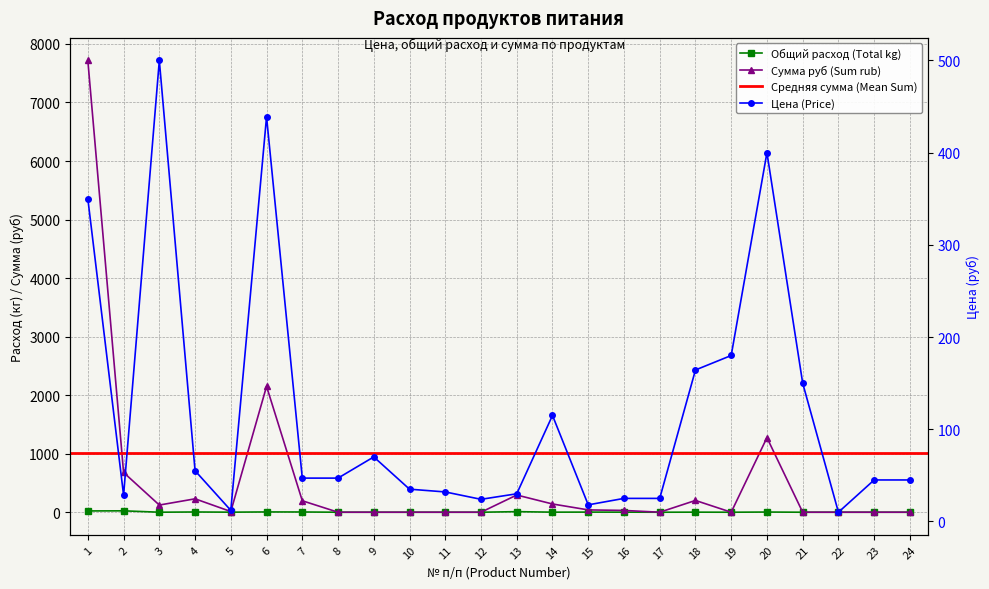

True or false: Сумма руб (Sum rub) has a value of 201.3 at 18.

True